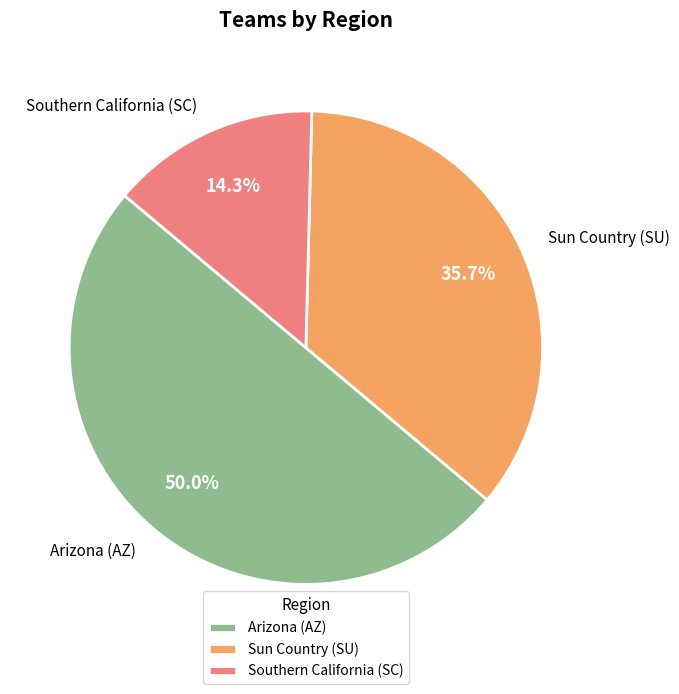

Does Southern California (SC) account for over 50% of the chart?

No